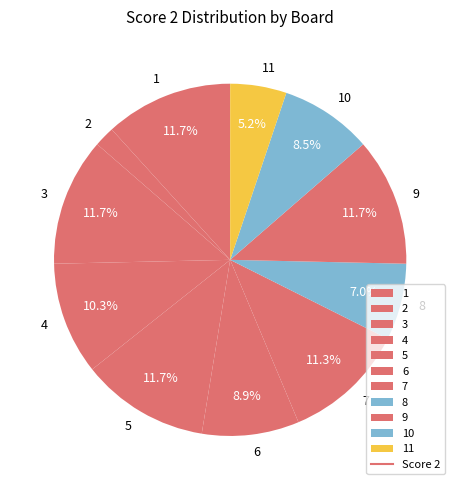

What portion of the pie excludes 5?

88.3%